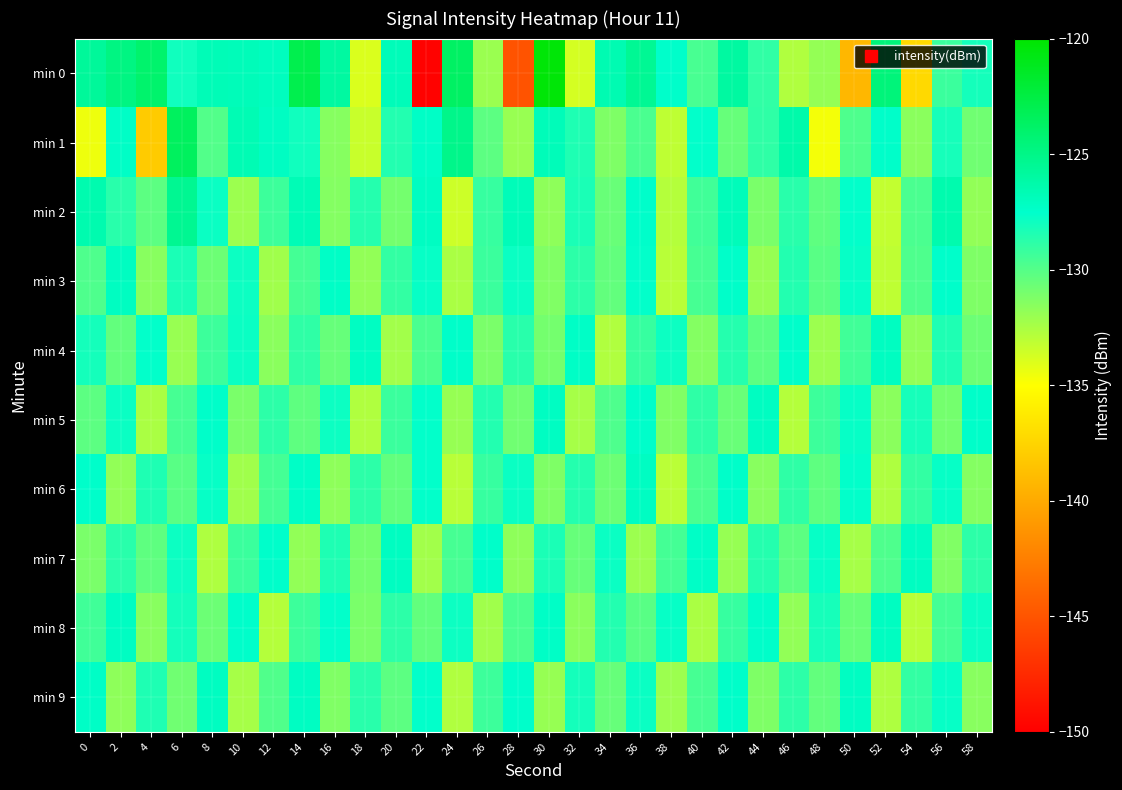

What is the greatest value displayed?

-120.3